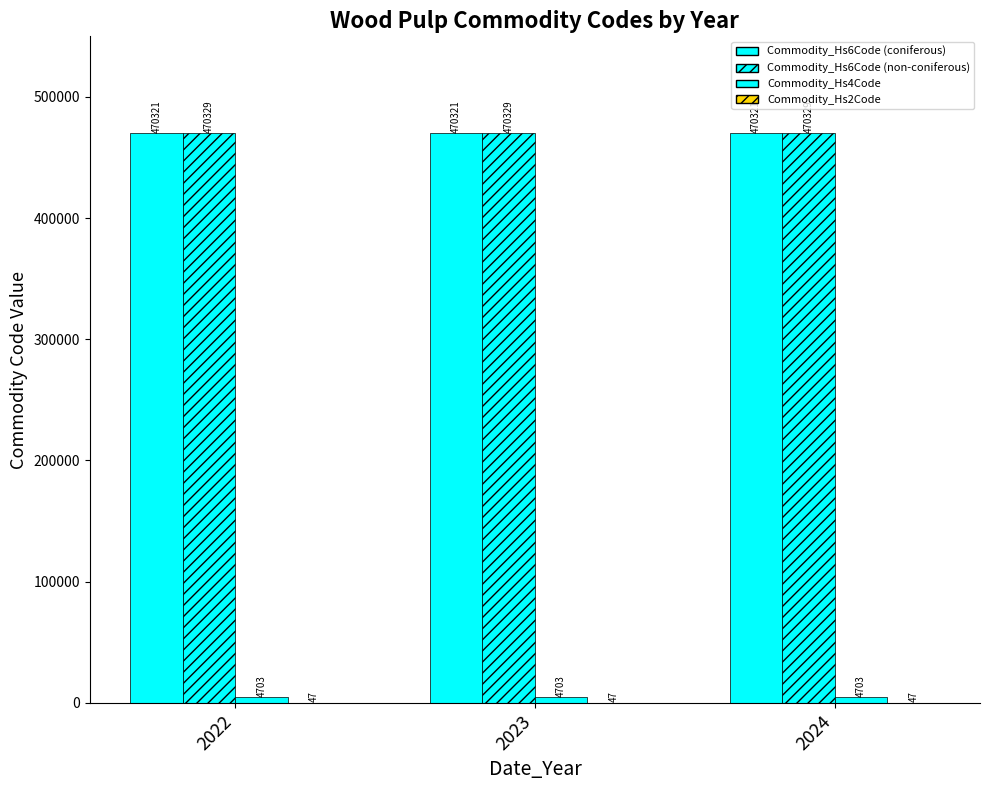

How many groups of bars are there?

3